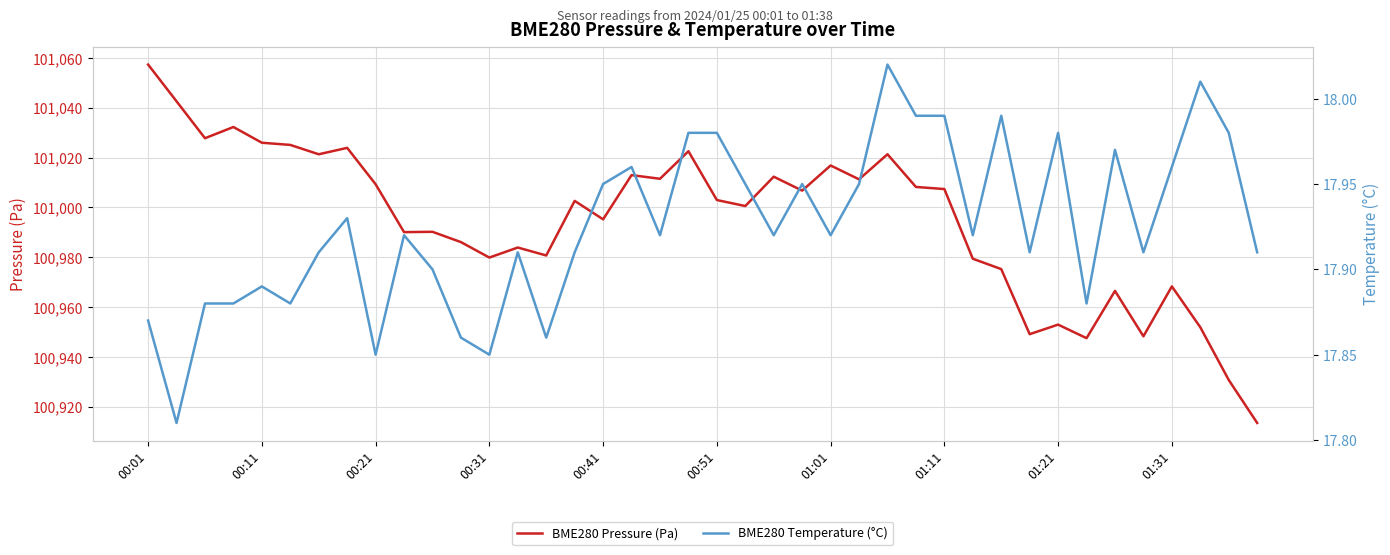

The BME280 Pressure (Pa) series shows 101007.4 at 01:11. True or false?

True